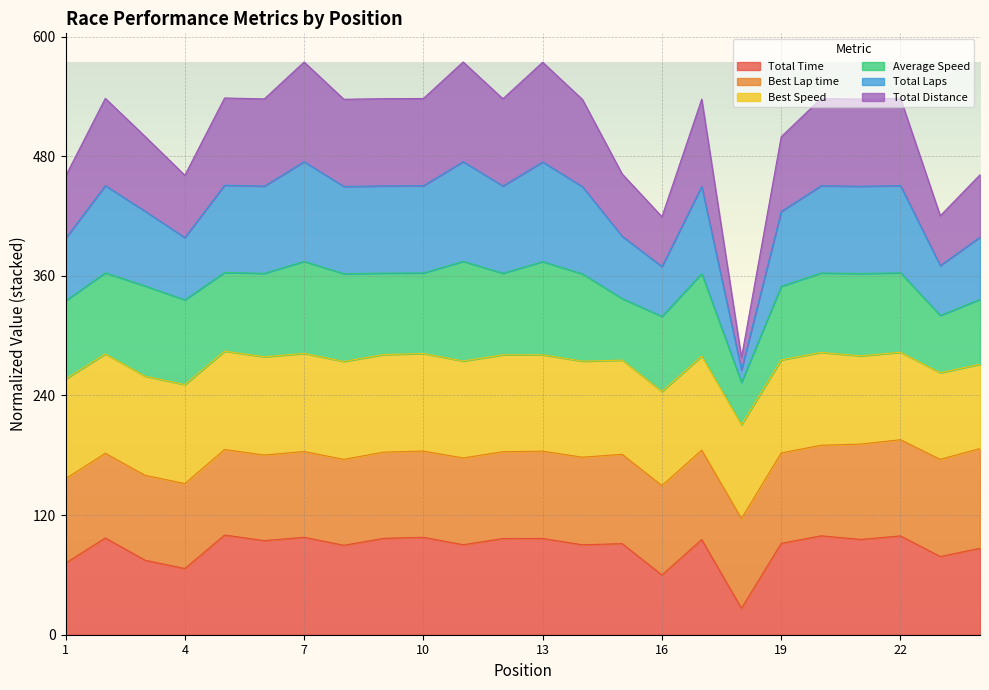

List the labels in order of Total Laps value, largest first.

11, 7, 13, 5, 2, 22, 10, 20, 9, 12, 6, 21, 17, 8, 14, 3, 19, 15, 24, 4, 1, 23, 16, 18